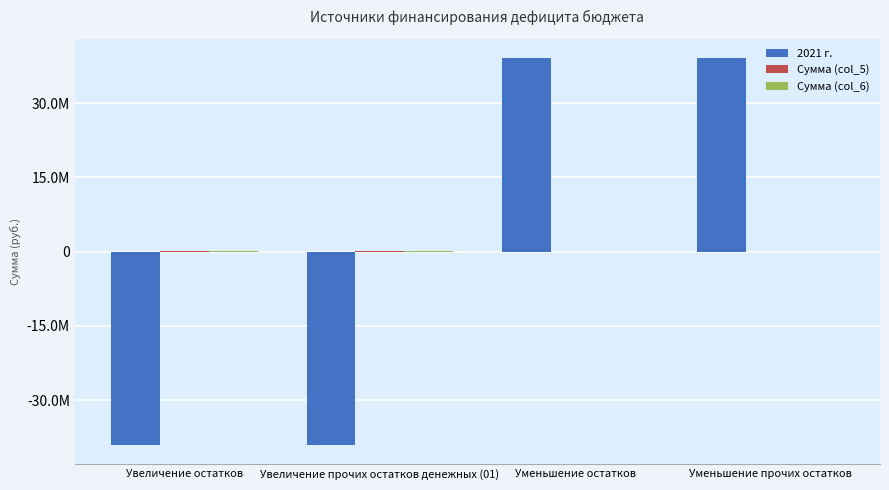

Reading left to right, extract all data points from this chart.

2021 г.: -39061240.7	-39061240.7	39061240.7	39061240.7
Сумма (col_5): 23233.9	23233.9	-23233.9	-23233.9
Сумма (col_6): 23562.2	23562.2	-23562.2	-23562.2